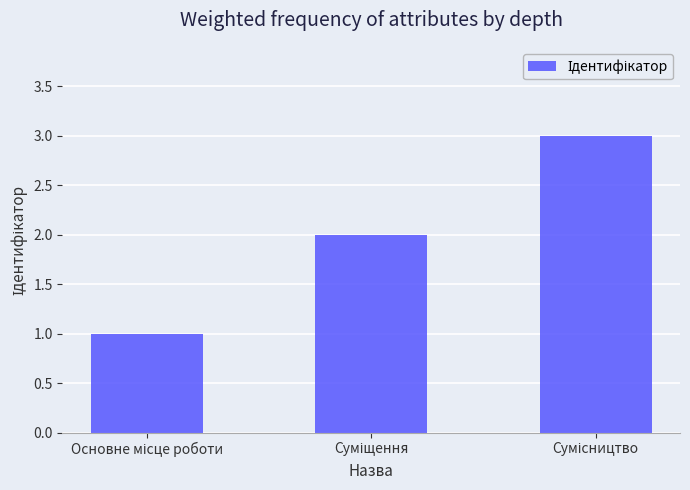

What is the greatest value displayed?

3